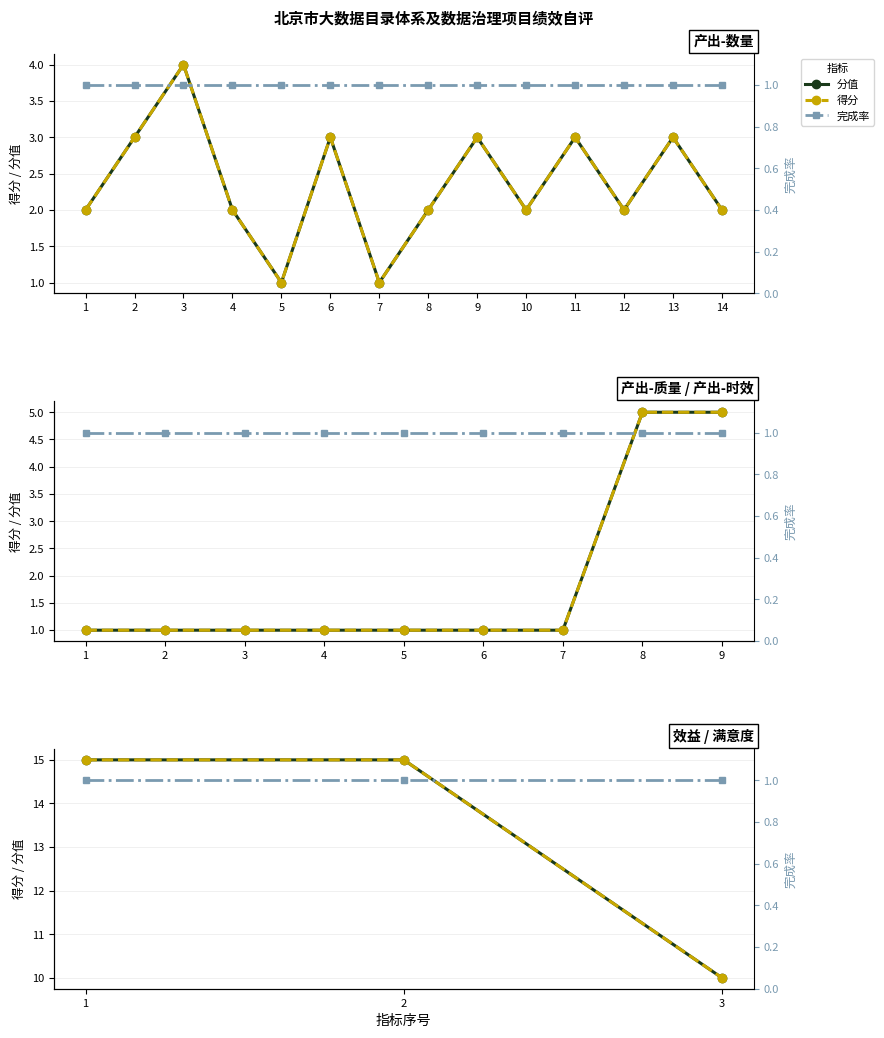

Is this an area chart (filled region under the line)?

No